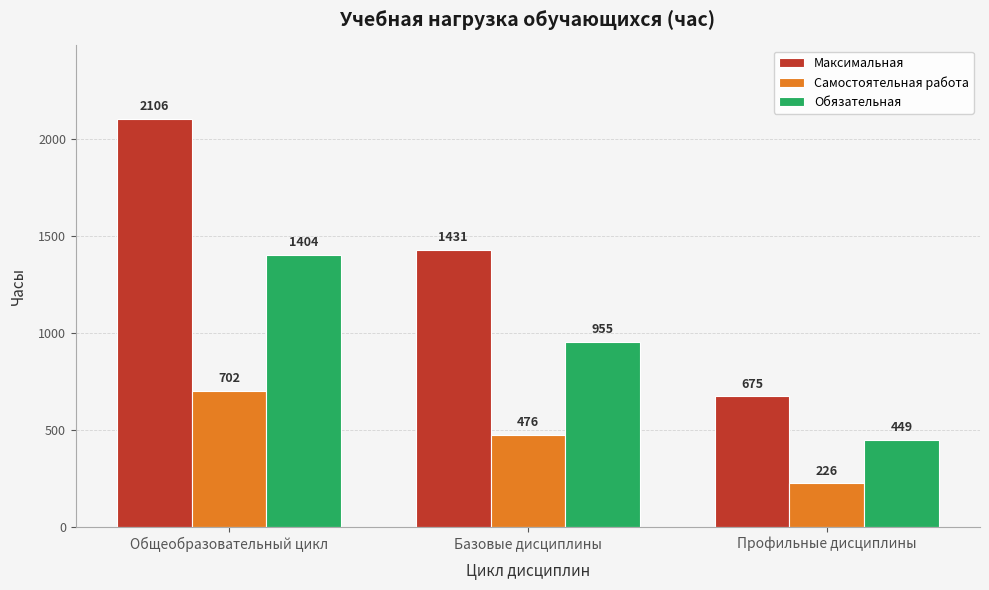

At which label does Самостоятельная работа first exceed 476?

Общеобразовательный цикл